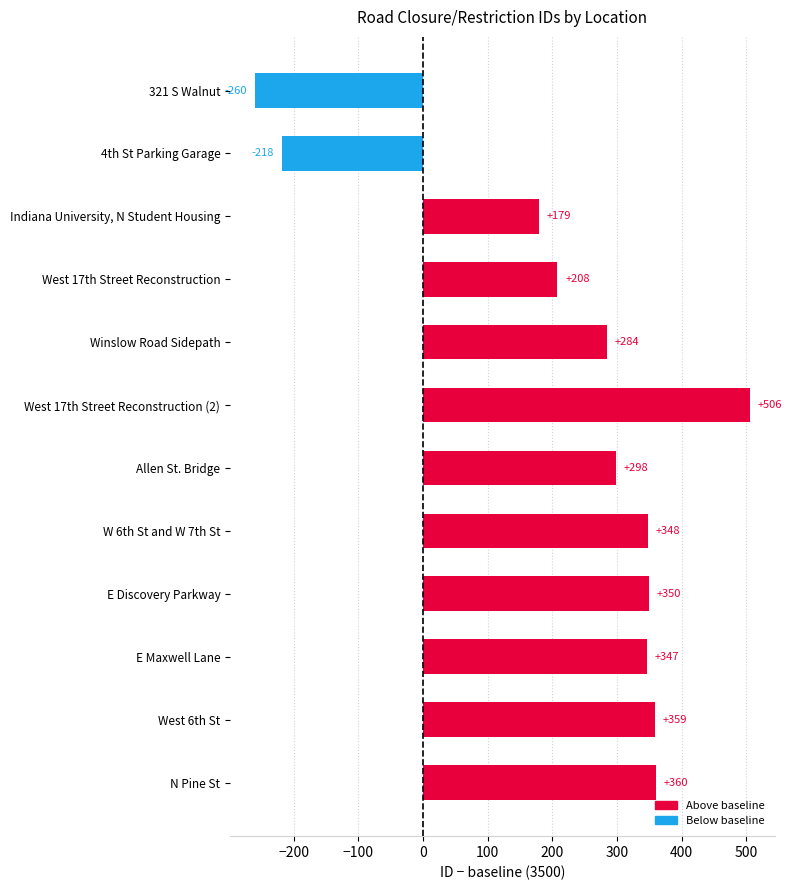

At which label is the value closest to 123?

Indiana University, N Student Housing